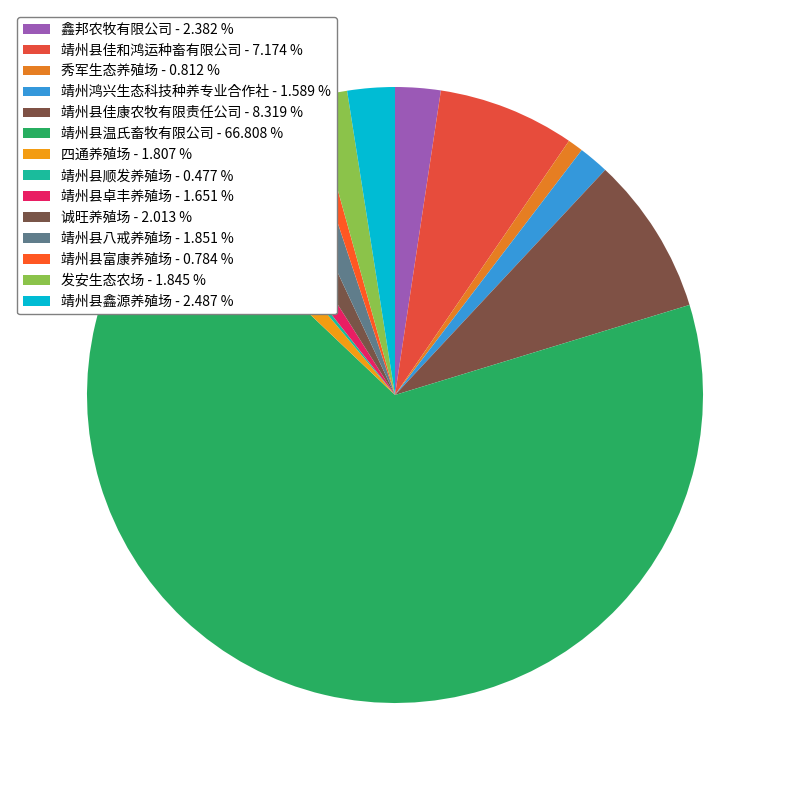

How many slices are in this pie chart?

14